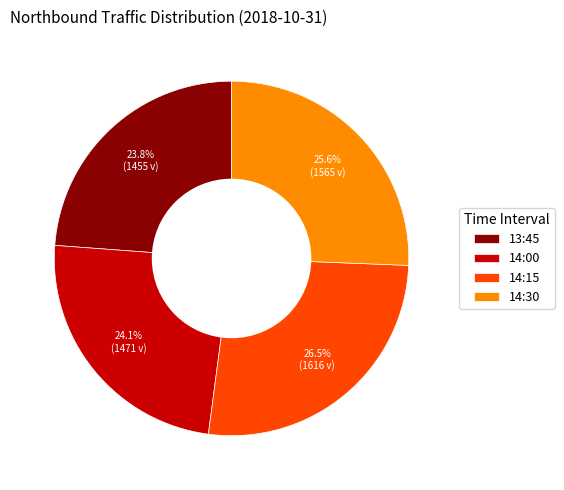

Which has a higher value, 14:00 or 14:15?

14:15